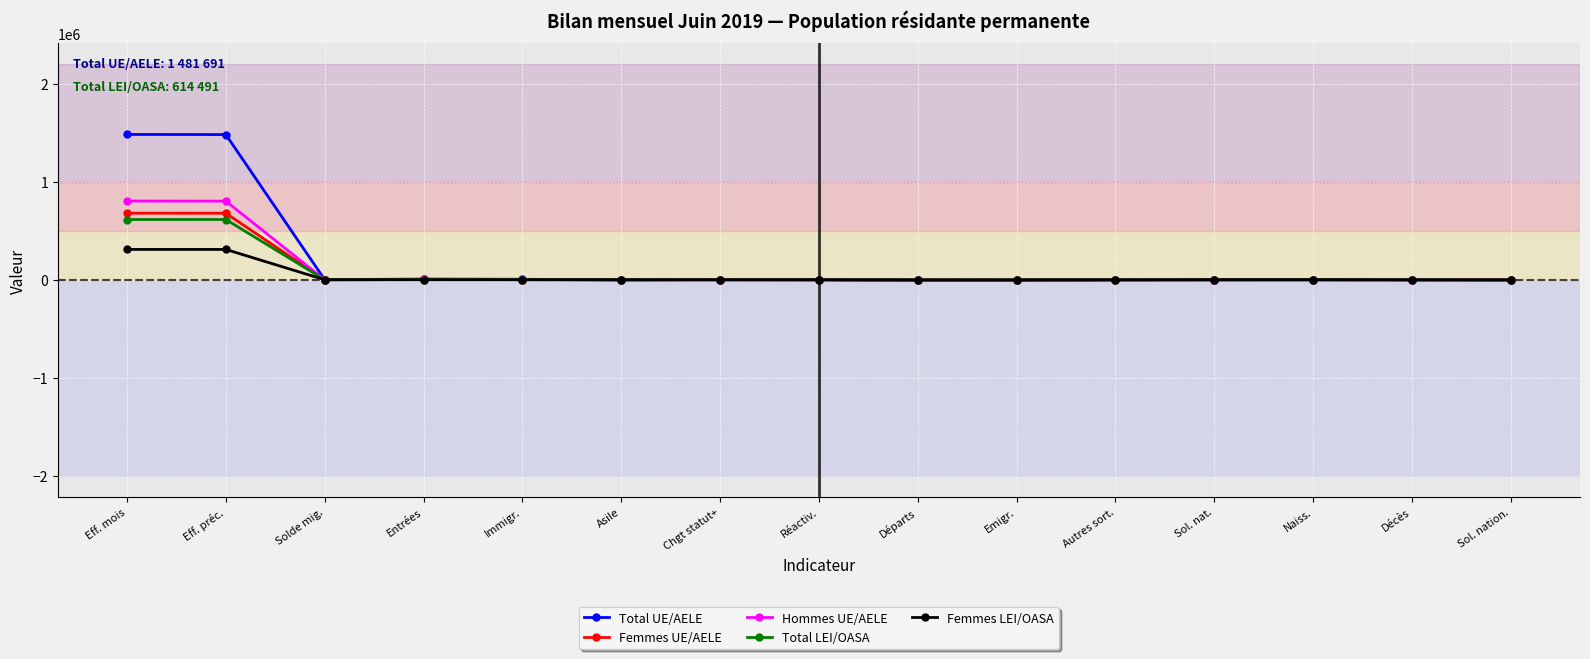

What is the highest value of the Hommes UE/AELE series?

802743